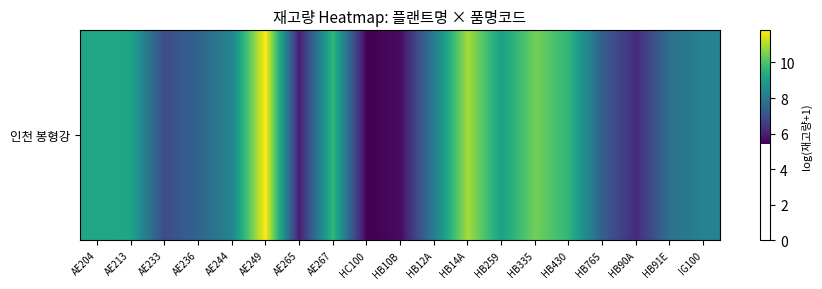

What is the minimum value shown in the chart?

5.4